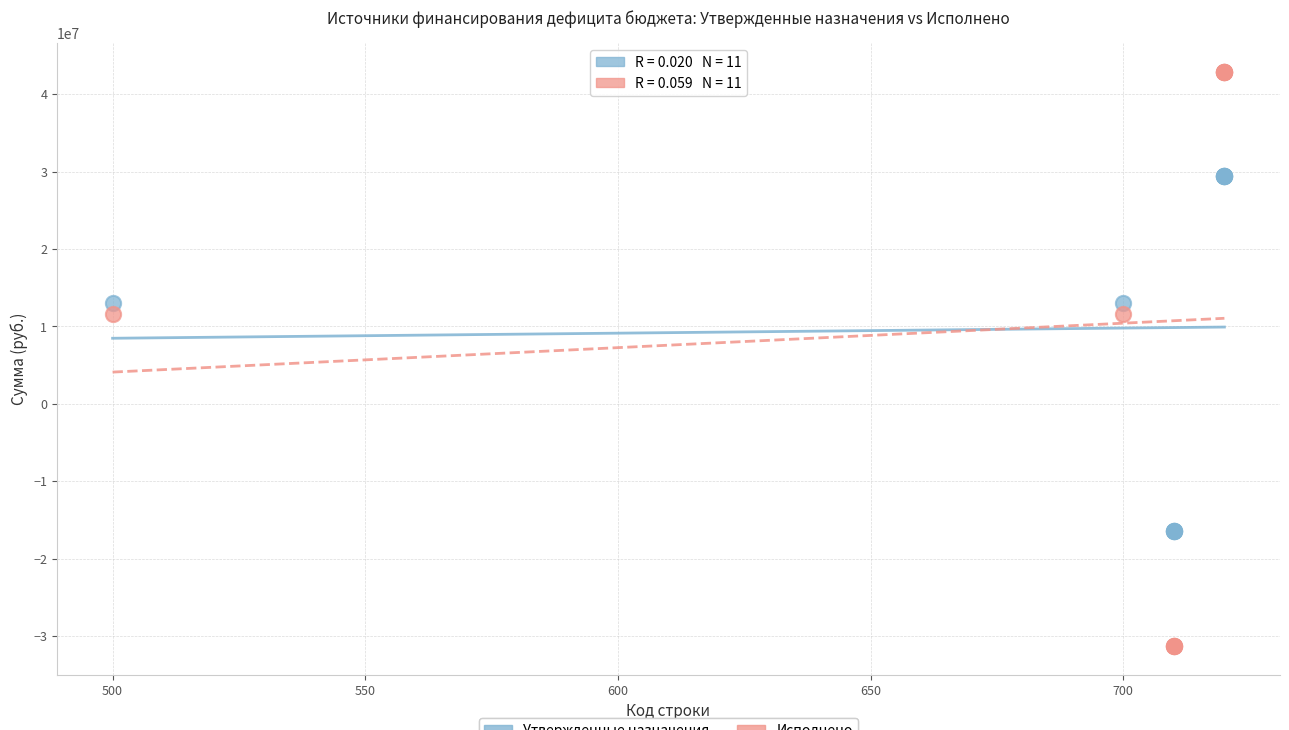

Which series contains the lowest Y value?

Исполнено